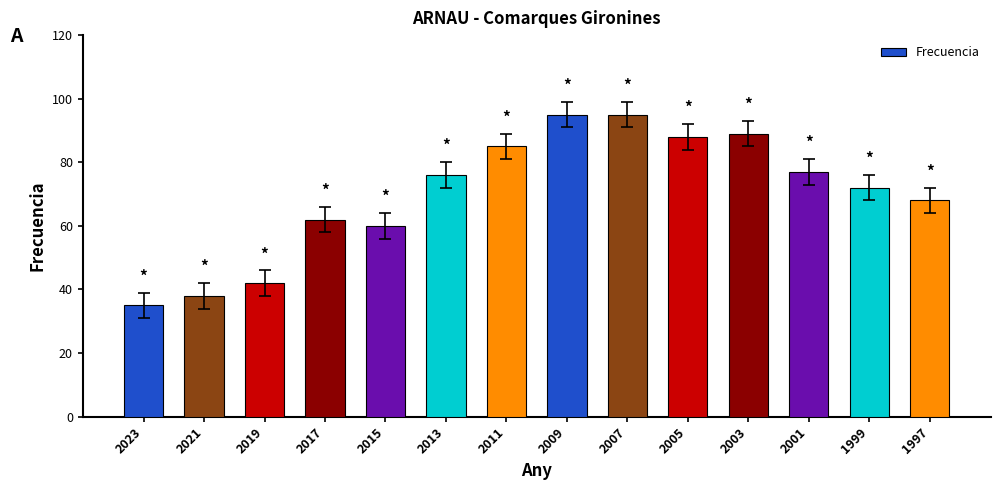

What is the difference between the values at 2021 and 2019?

4